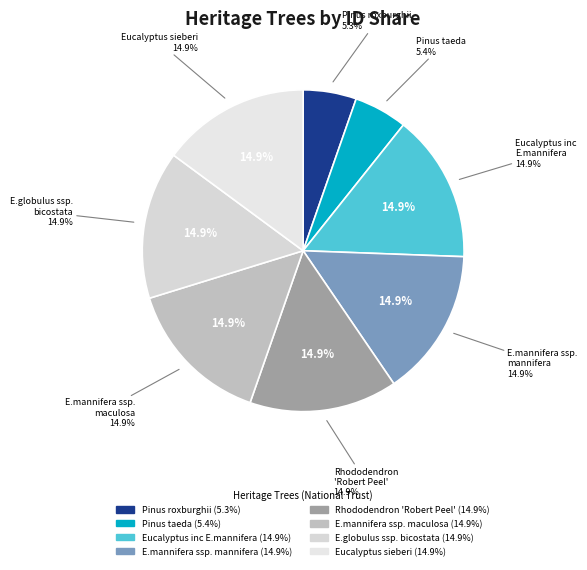

Does any single category account for the majority?

No